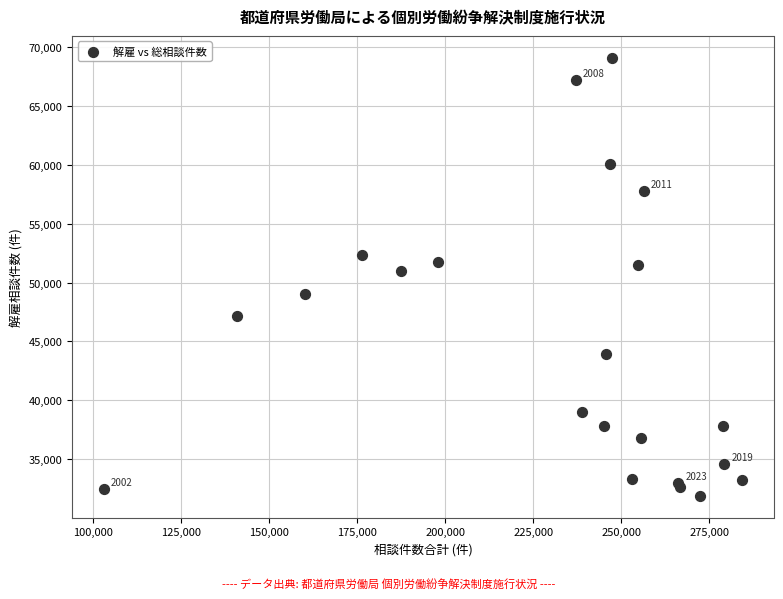

What Y value in the scatter plot is closest to 50496?

51028